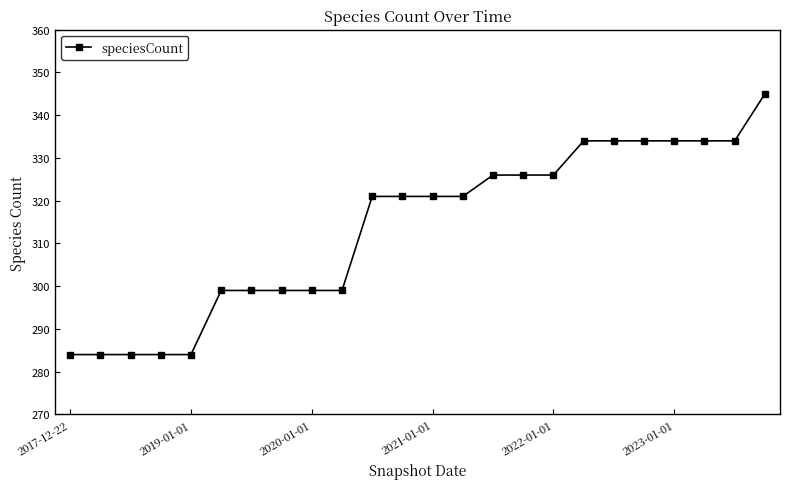

Reading left to right, extract all data points from this chart.

284	284	284	284	284	299	299	299	299	299	321	321	321	321	326	326	326	334	334	334	334	334	334	345